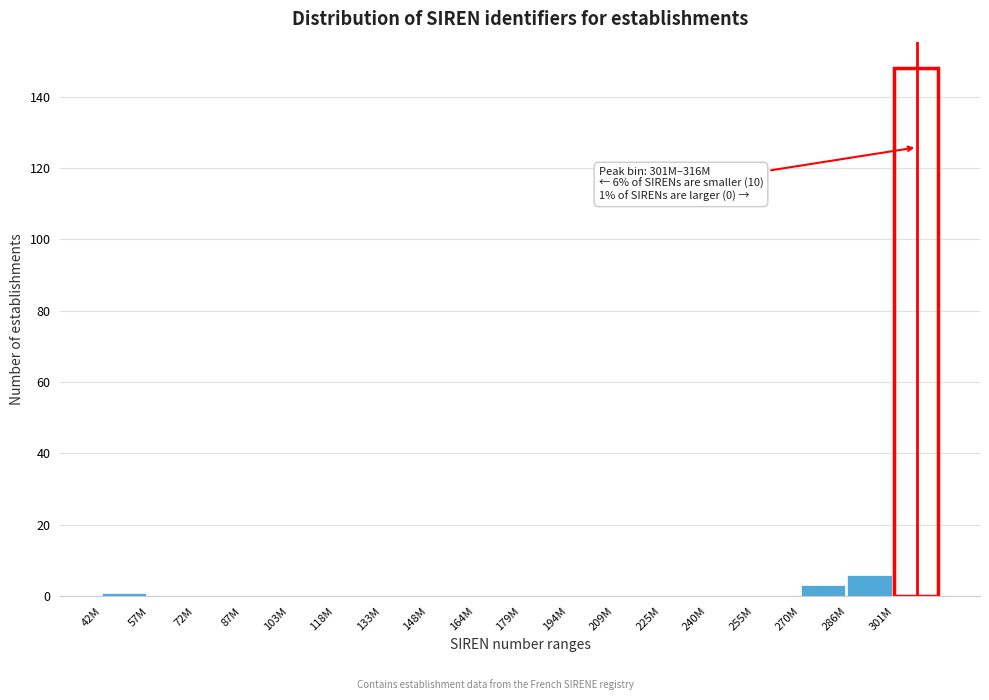

Reading right to left, transcribe all the data shown in this chart.

301M=148	286M=6	270M=3	255M=0	240M=0	225M=0	209M=0	194M=0	179M=0	164M=0	148M=0	133M=0	118M=0	103M=0	87M=0	72M=0	57M=0	42M=1